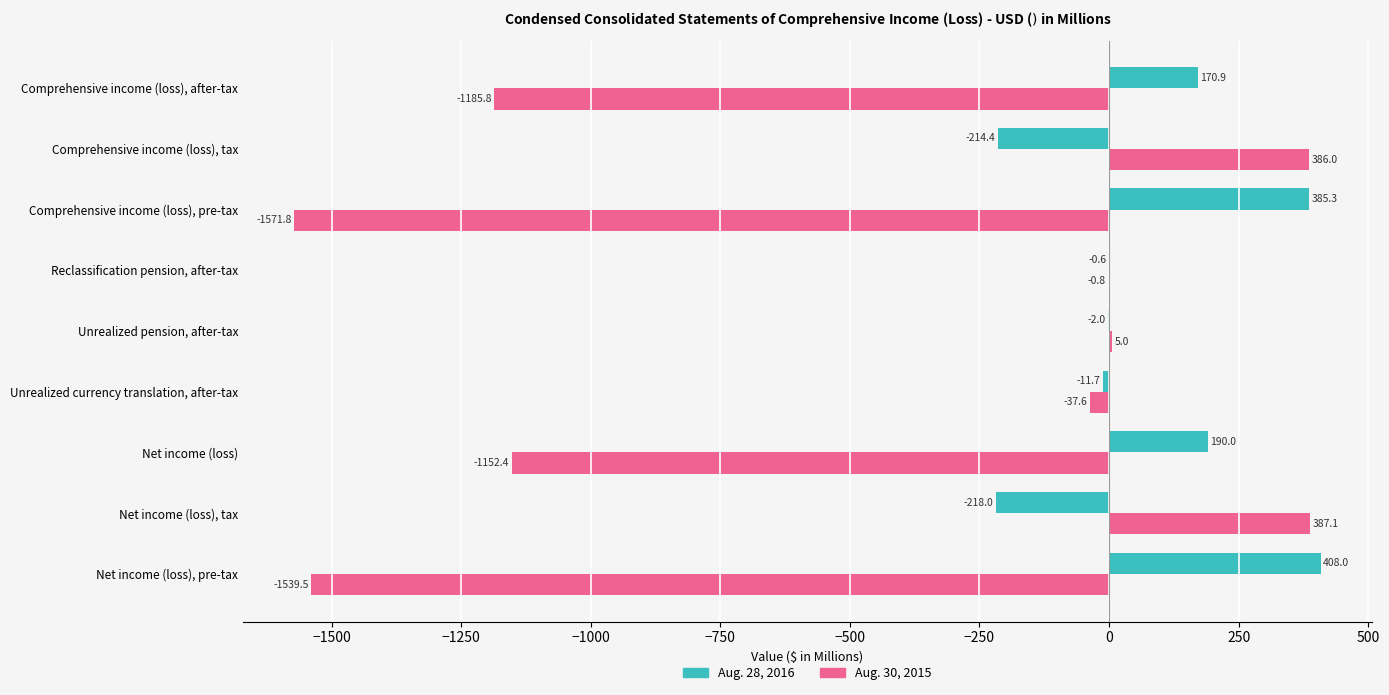

Which series changed the most between Unrealized currency translation, after-tax and Reclassification pension, after-tax?

Aug. 30, 2015